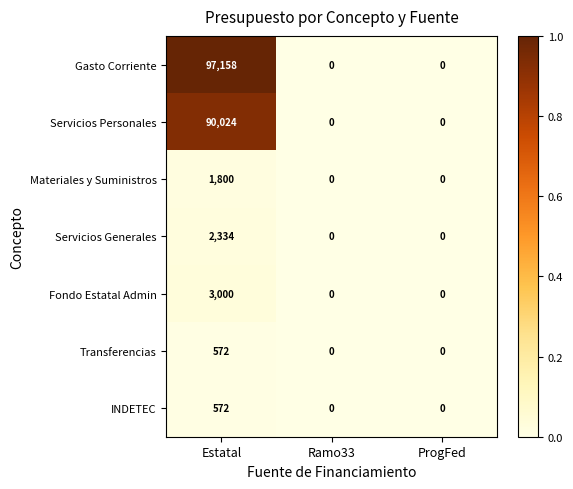

What is the highest value of the Gasto Corriente series?

97158